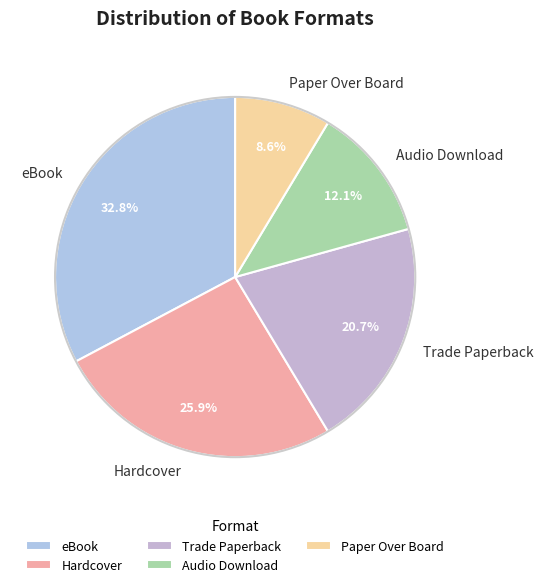

To the nearest percent, what is the difference between the Trade Paperback and eBook slice percentages?

12%